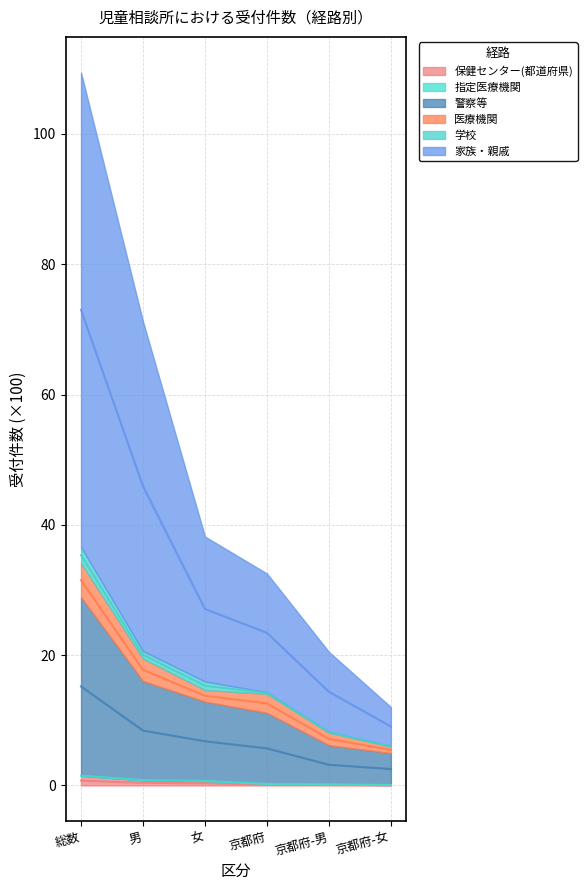

True or false: 学校 and 家族・親戚 cross at least once.

False